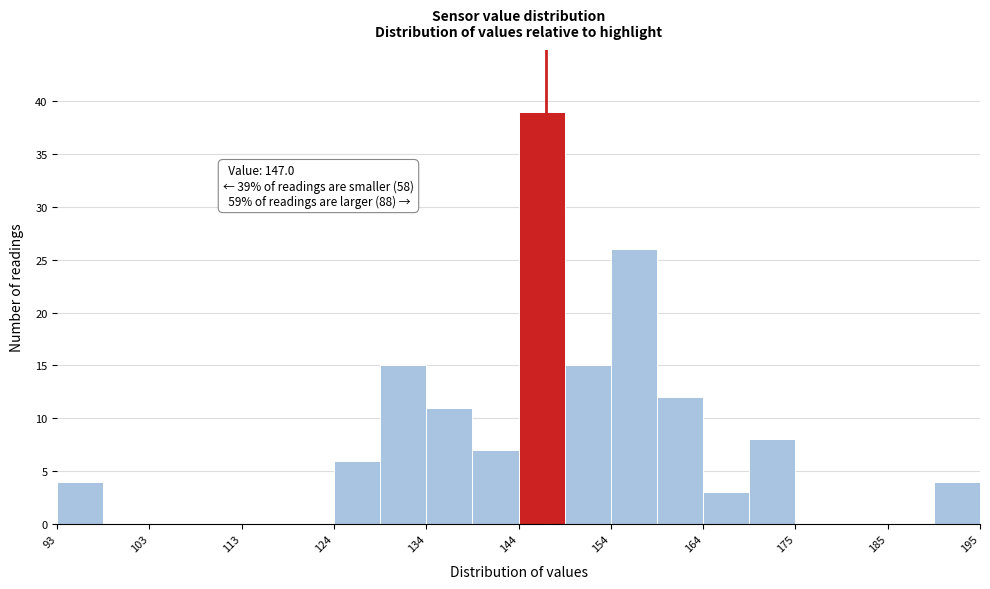

Read against the x-axis, roughly where is the centre of the tallest bar?

146